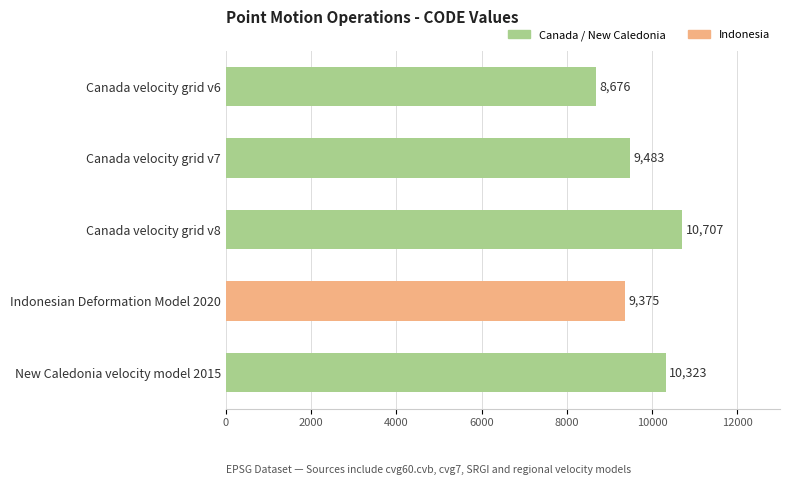

Are the bars grouped side by side (vs. stacked)?

No